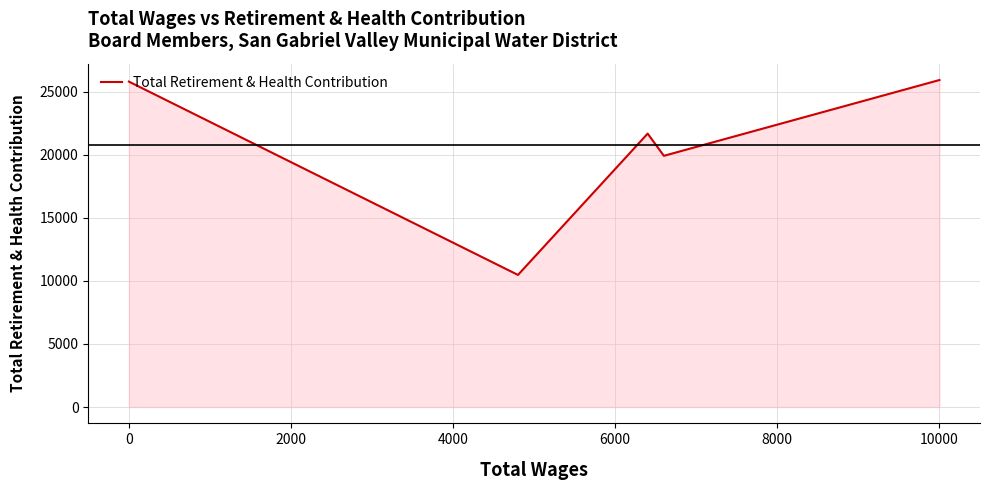

What is the difference between the maximum and minimum values?

15451